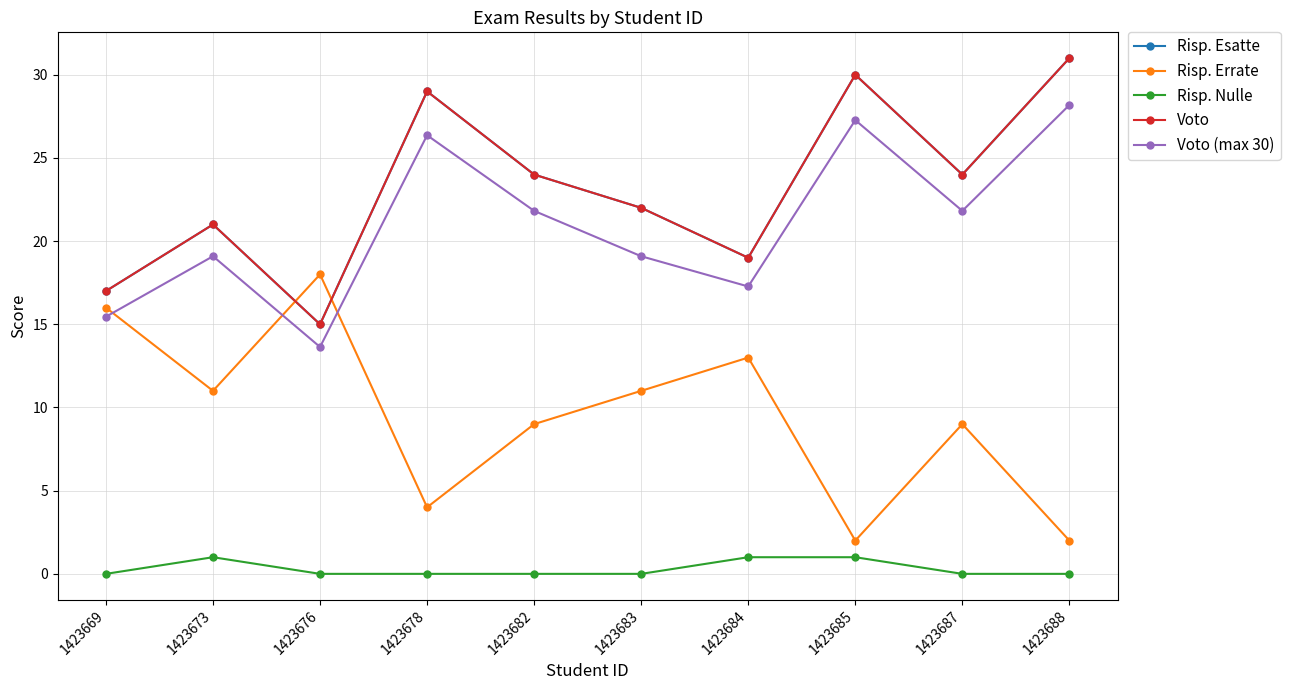

Reading right to left, transcribe all the data shown in this chart.

Risp. Esatte: 31.0	24.0	30.0	19.0	22.0	24.0	29.0	15.0	21.0	17.0
Risp. Errate: 2.0	9.0	2.0	13.0	11.0	9.0	4.0	18.0	11.0	16.0
Risp. Nulle: 0.0	0.0	1.0	1.0	0.0	0.0	0.0	0.0	1.0	0.0
Voto: 31.0	24.0	30.0	19.0	22.0	24.0	29.0	15.0	21.0	17.0
Voto (max 30): 28.2	21.8	27.3	17.3	19.1	21.8	26.4	13.6	19.1	15.5